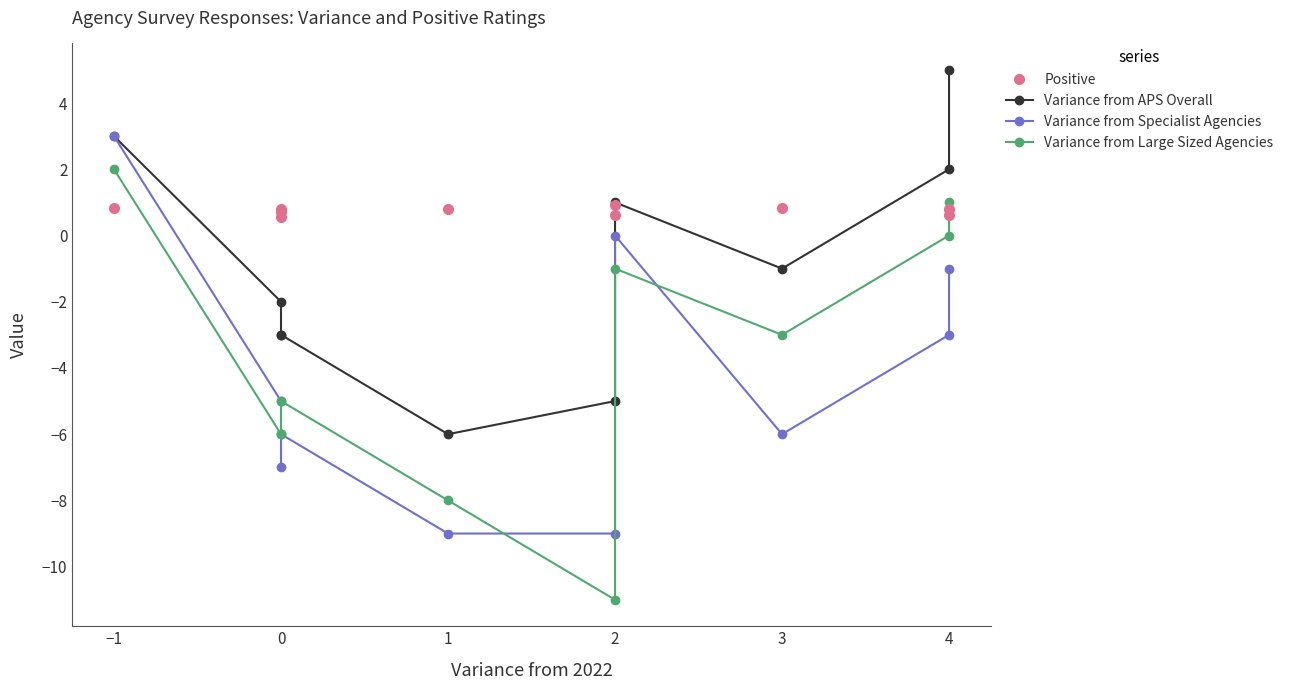

How many interior local peaks does the Variance from APS Overall series have?

1